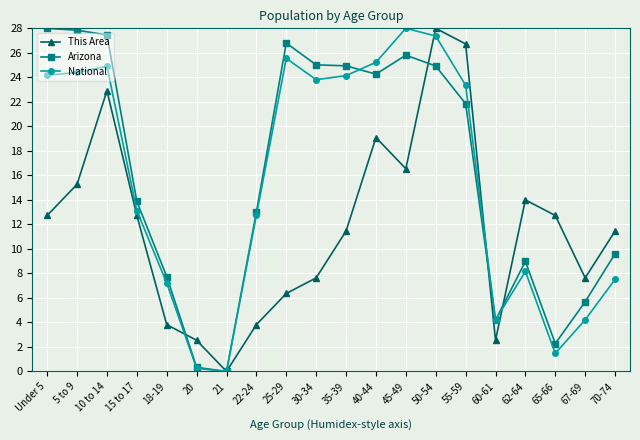

What is the difference between the highest and lowest values at 40-44?

6.1